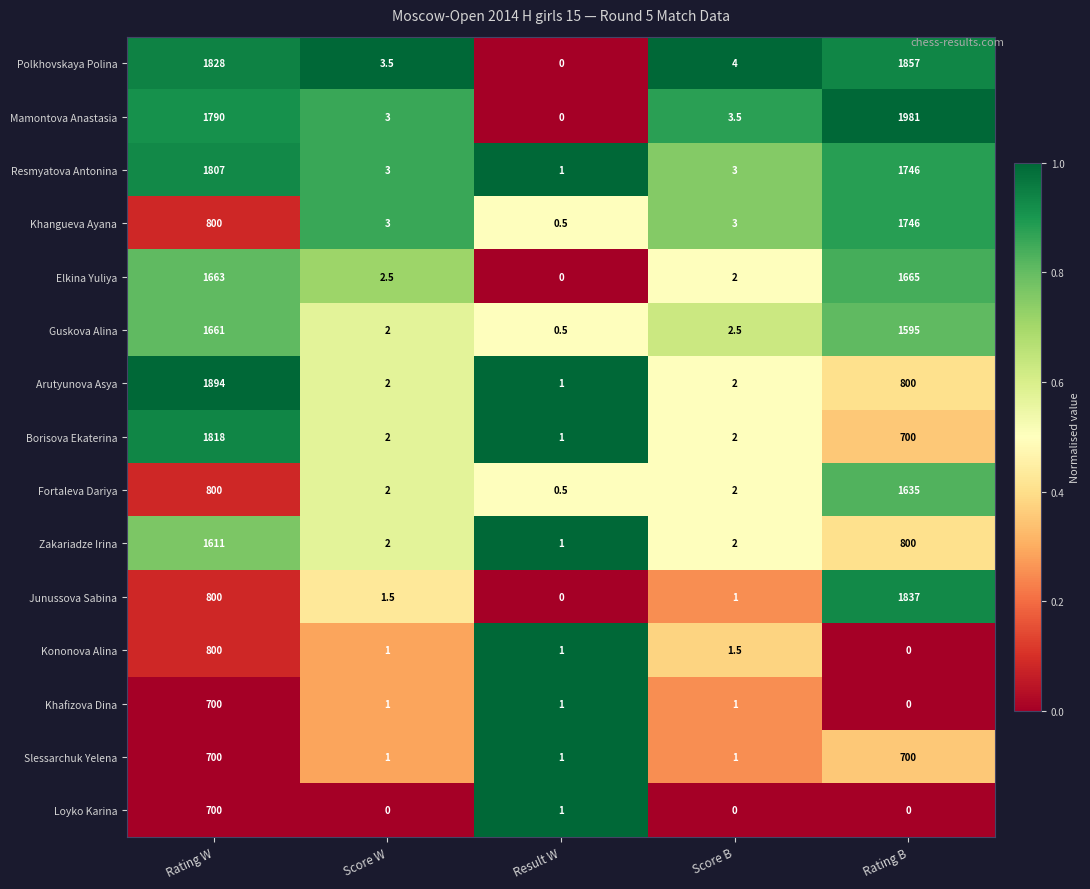

At which label does Zakariadze Irina reach its peak?

Rating W